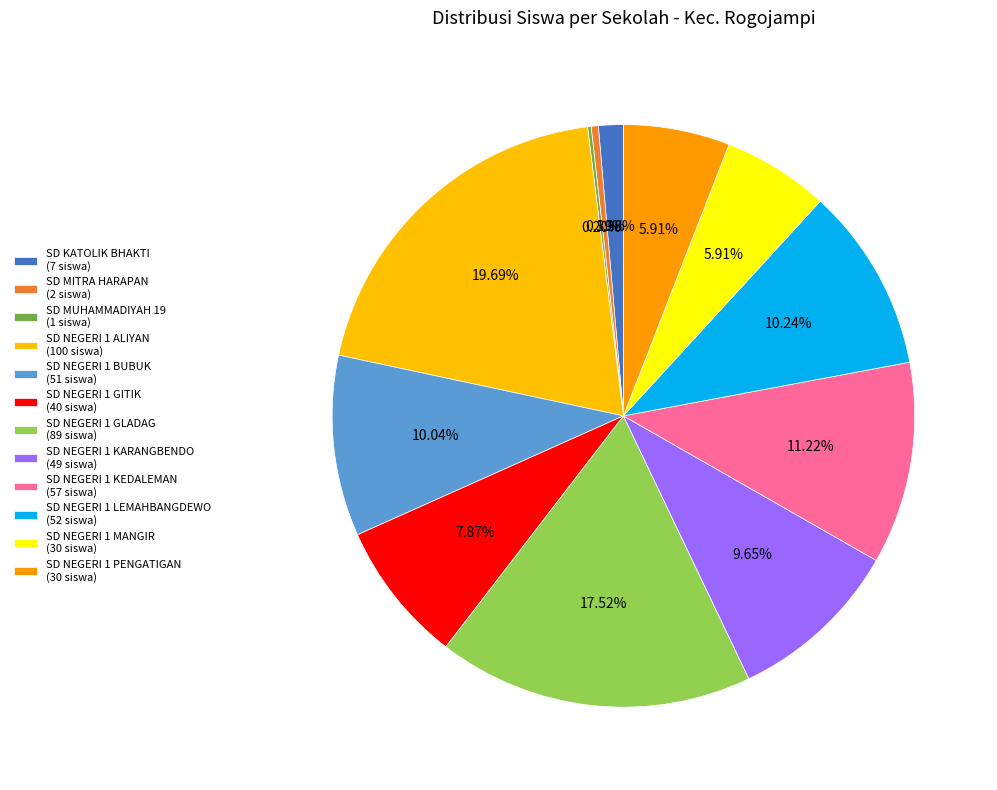

Rank the categories by value from highest to lowest.

SD NEGERI 1 ALIYAN, SD NEGERI 1 GLADAG, SD NEGERI 1 KEDALEMAN, SD NEGERI 1 LEMAHBANGDEWO, SD NEGERI 1 BUBUK, SD NEGERI 1 KARANGBENDO, SD NEGERI 1 GITIK, SD NEGERI 1 MANGIR, SD NEGERI 1 PENGATIGAN, SD KATOLIK BHAKTI, SD MITRA HARAPAN, SD MUHAMMADIYAH 19